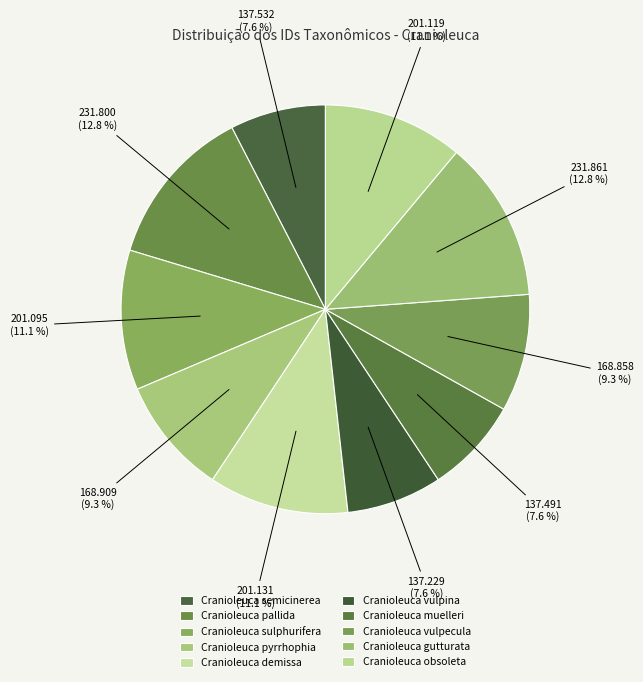

What is the ratio of the value at Cranioleuca demissa to the value at Cranioleuca vulpina?

1.5